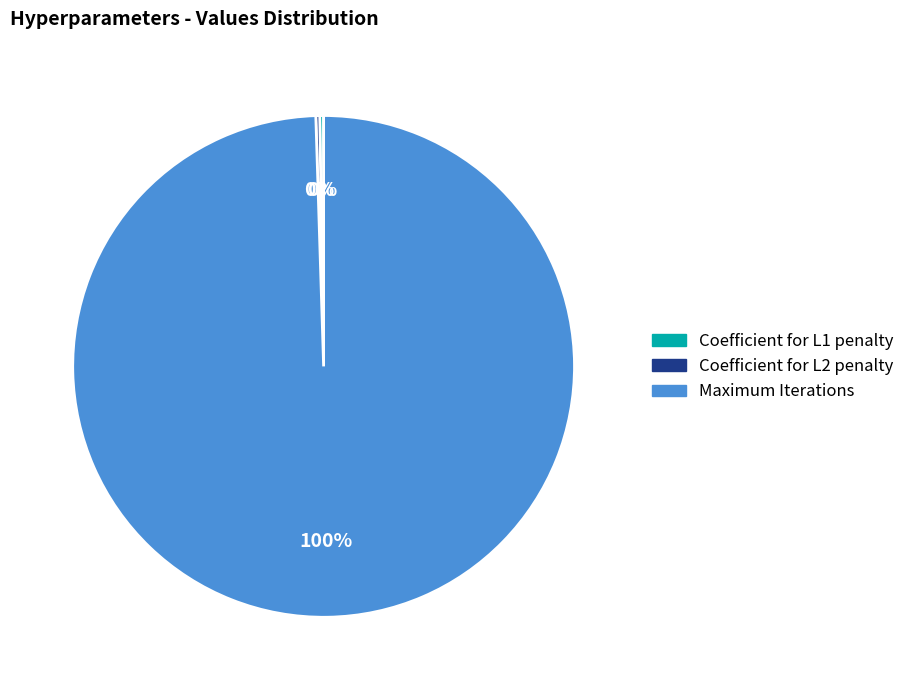

To the nearest percent, what is the average slice percentage?

33%